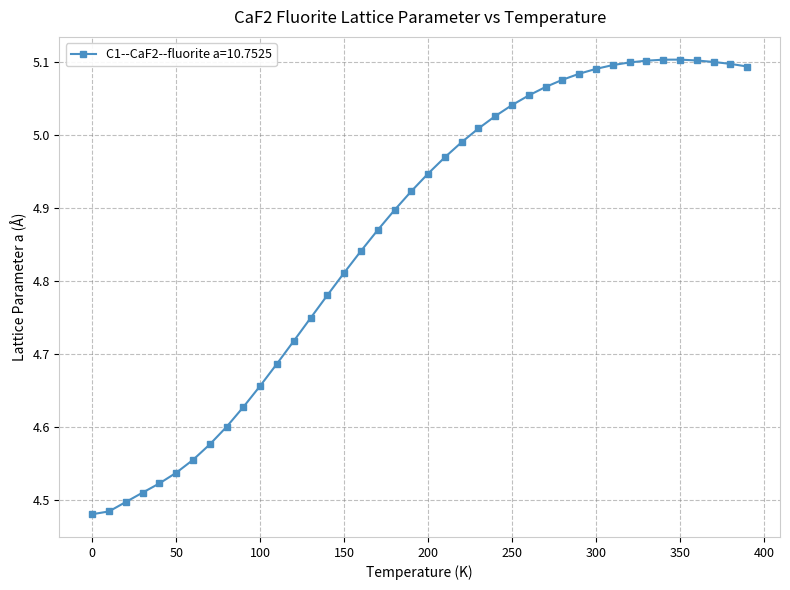

What is the sum of all values?

194.6